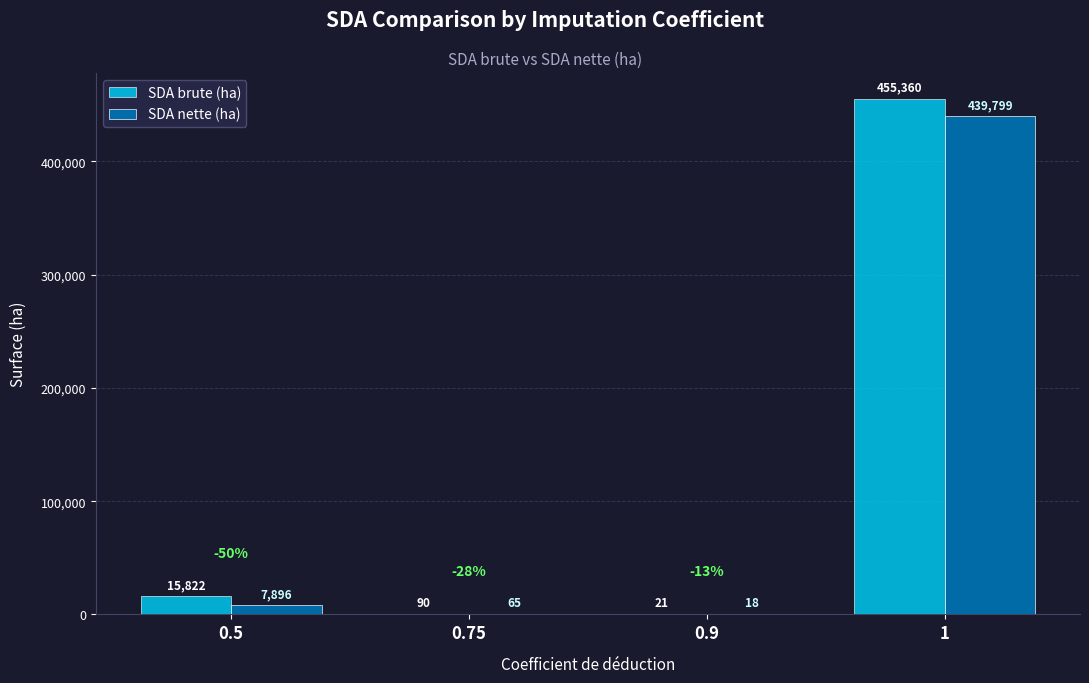

At which category is the sum across all series the highest?

1